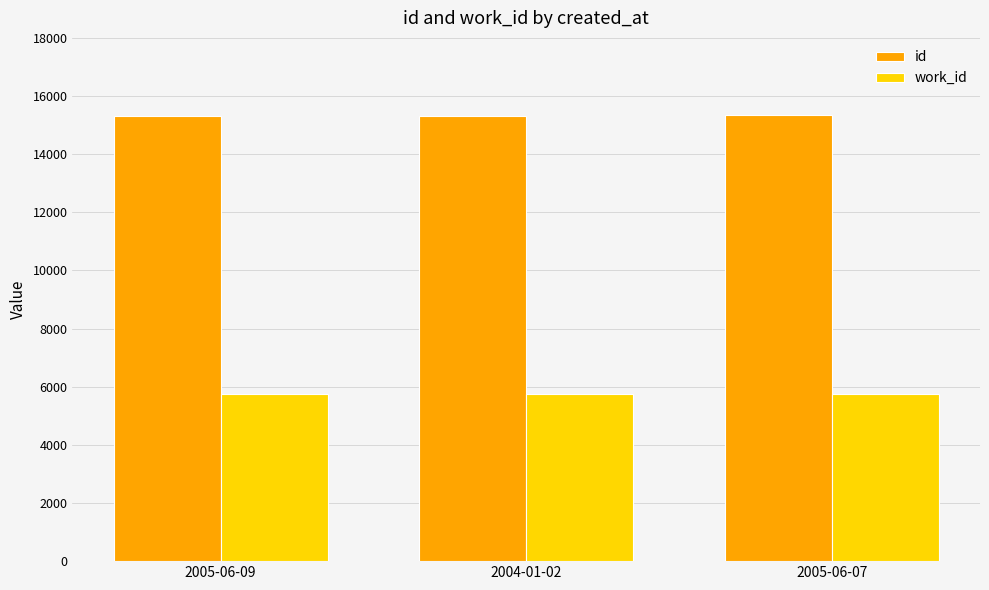

What is the spread (max minus min) of values at 2005-06-09?

9566